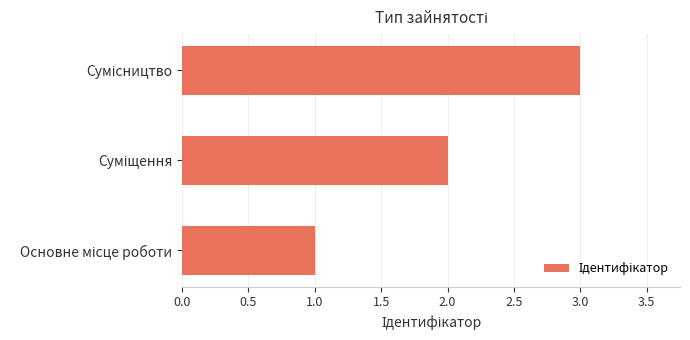

What is the sum of all values?

6